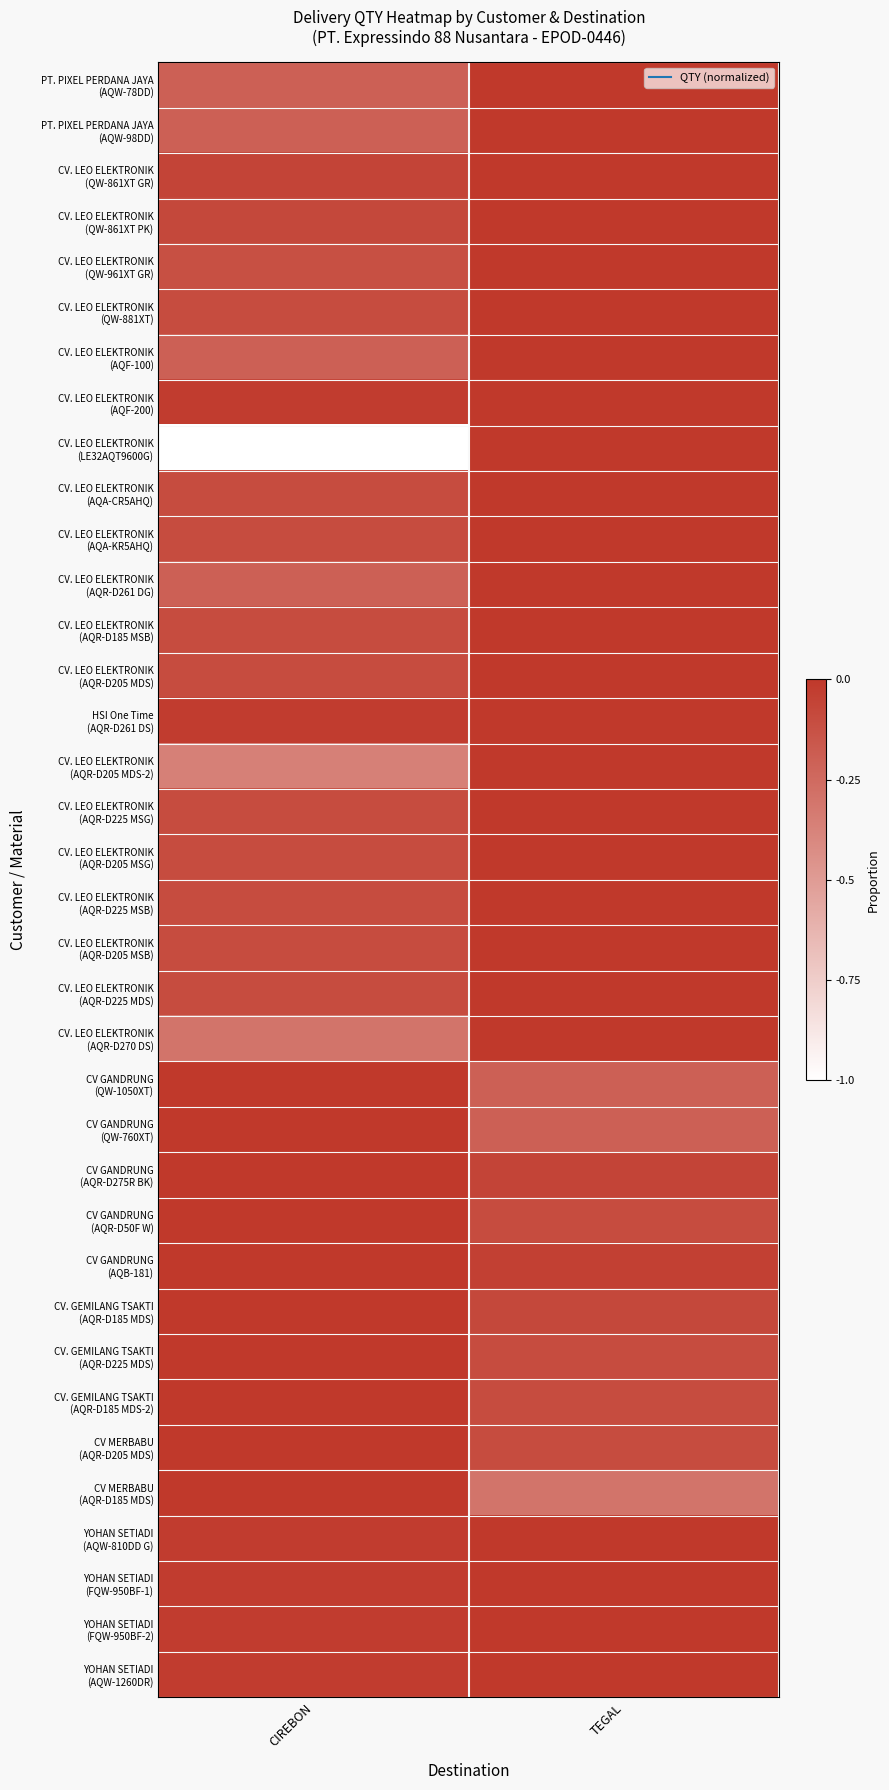

Between CIREBON and TEGAL, which is larger?

TEGAL